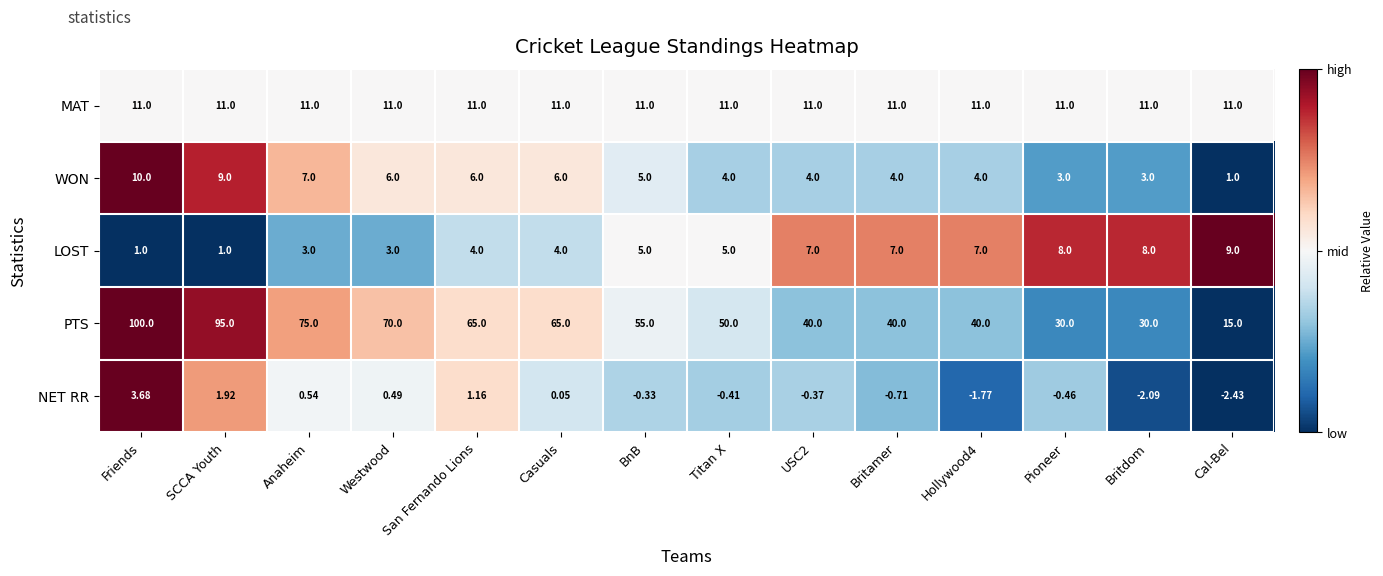

Which label corresponds to the largest value in the chart?

Friends